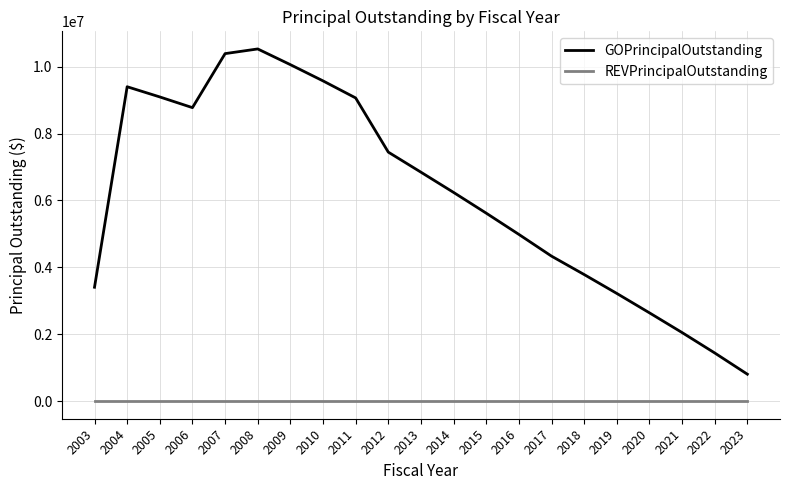

Is the value of GOPrincipalOutstanding at 2011 greater than the value of REVPrincipalOutstanding at 2003?

Yes